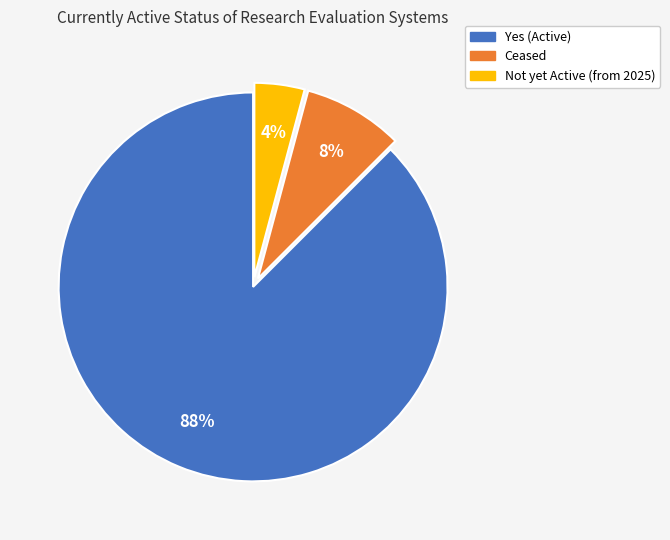

Count the number of slices in the pie.

3